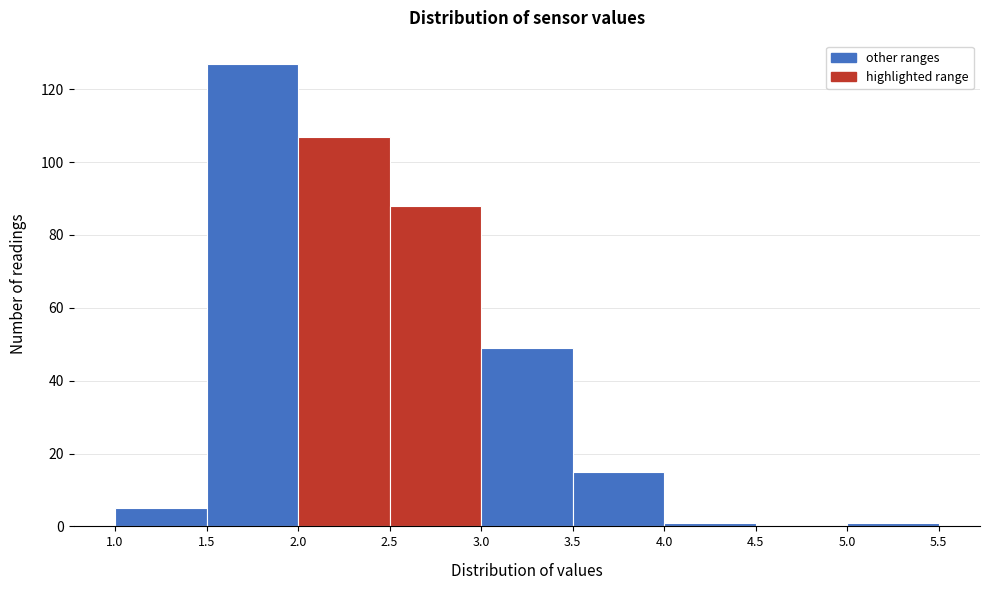

What is the height of the bar covering 3.0 to 3.5 on the x-axis? The values are not printed on the chart, so give them approximately, as read against the axis.

50